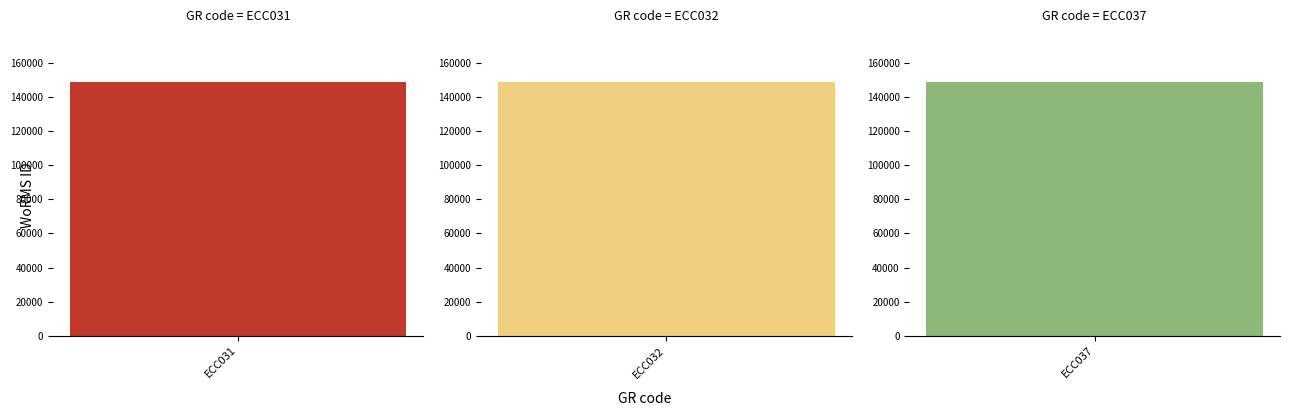

The chart shows a value of 58117 at ECC031. True or false?

False